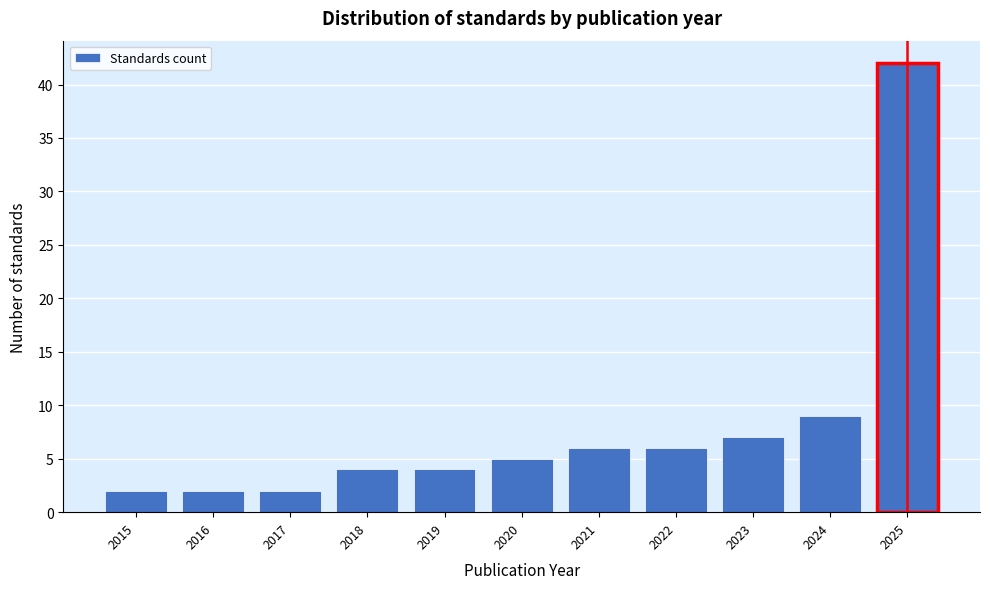

Reading left to right, list every bar in this chart as the range it spans on the x-axis followed by its height. The values are not printed on the chart, so give them approximately, as read against the axis.

2014.5 to 2015.5: 2
2015.5 to 2016.5: 2
2016.5 to 2017.5: 2
2017.5 to 2018.5: 4
2018.5 to 2019.5: 4
2019.5 to 2020.5: 5
2020.5 to 2021.5: 6
2021.5 to 2022.5: 6
2022.5 to 2023.5: 7
2023.5 to 2024.5: 9
2024.5 to 2025.5: 42